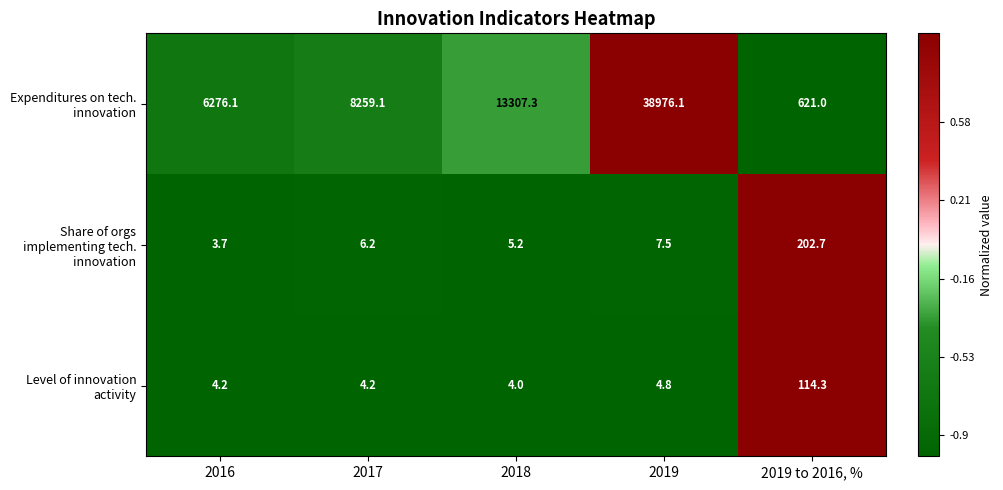

The value of Level of innovation activity at 2017 is 2.4. True or false?

False